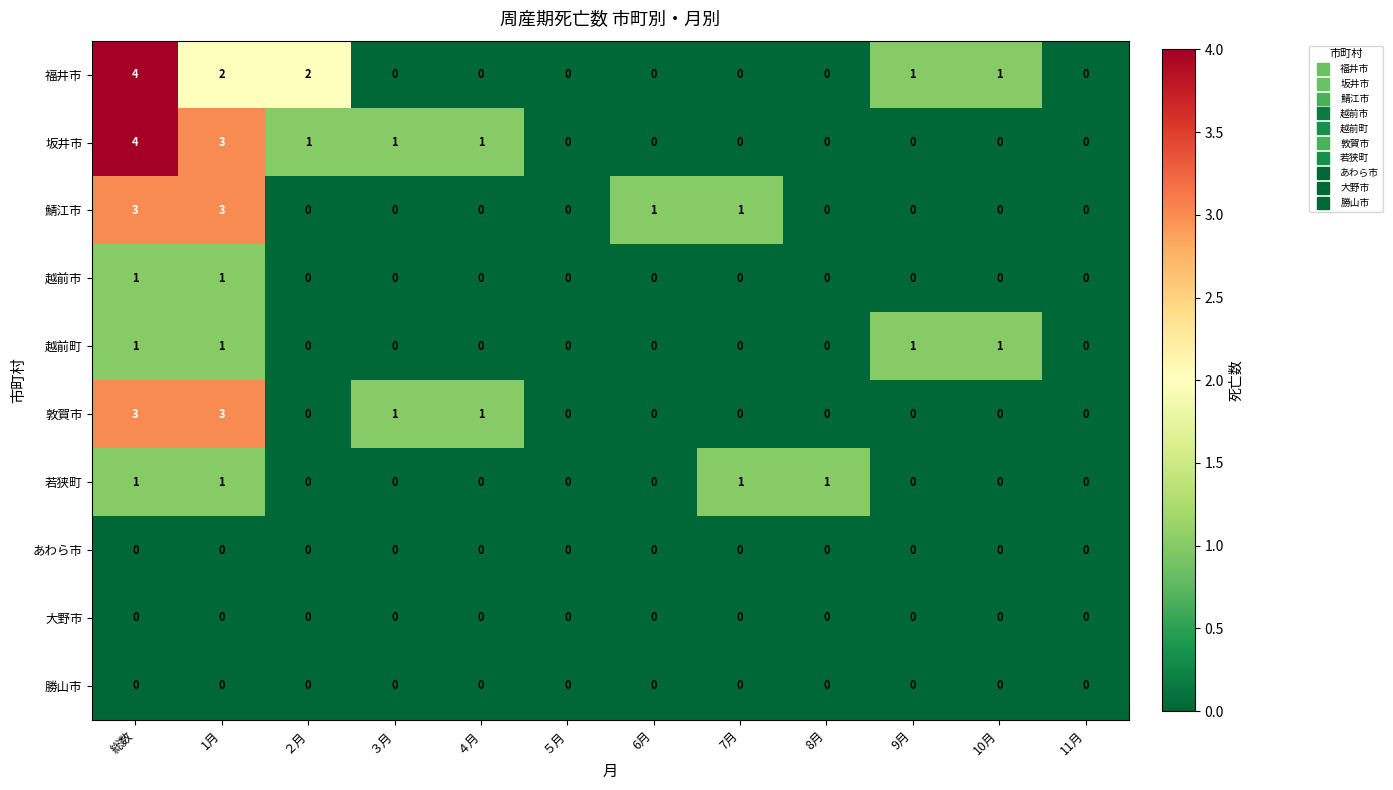

Count the number of categories in the chart.

12